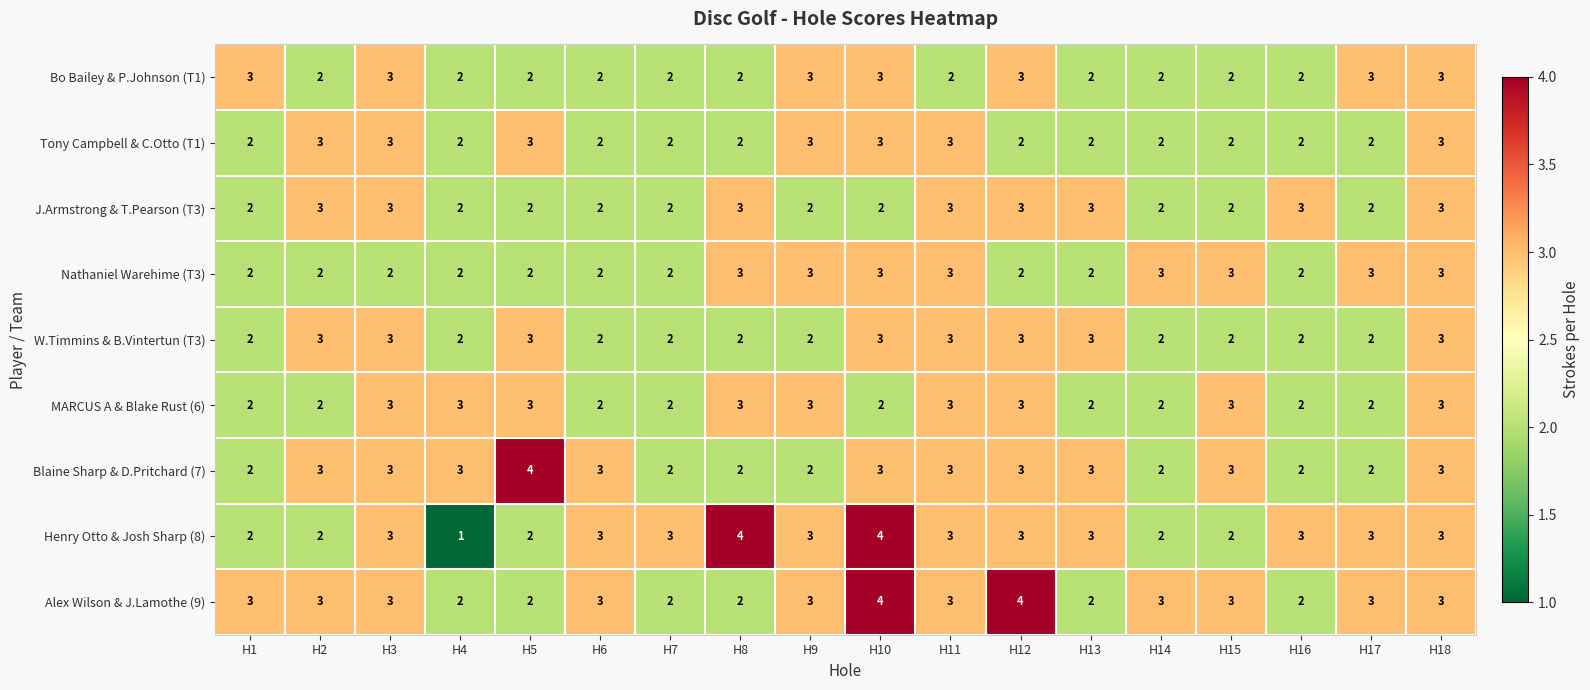

What is the total value across all series at H8?

23